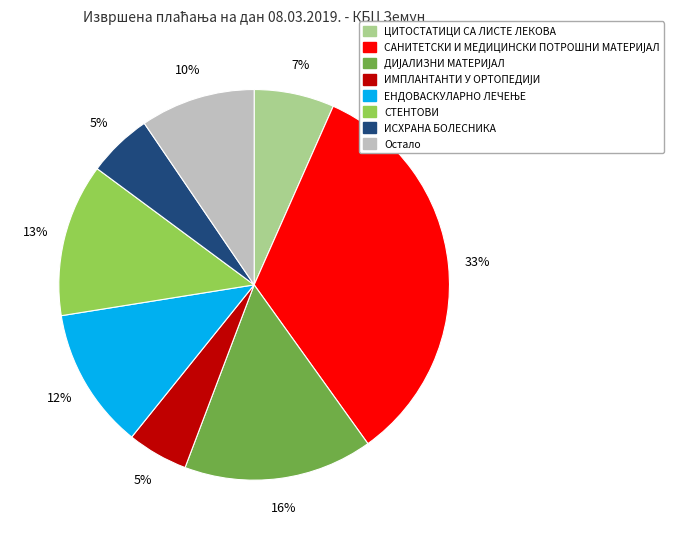

Is there a majority slice in this chart?

No